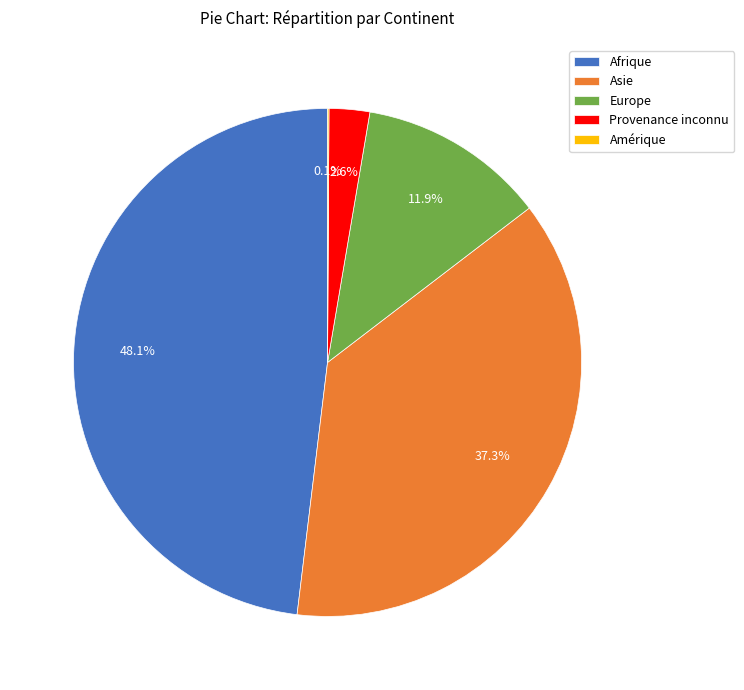

To the nearest percent, what is the difference between the largest and smallest slice percentages?

48%